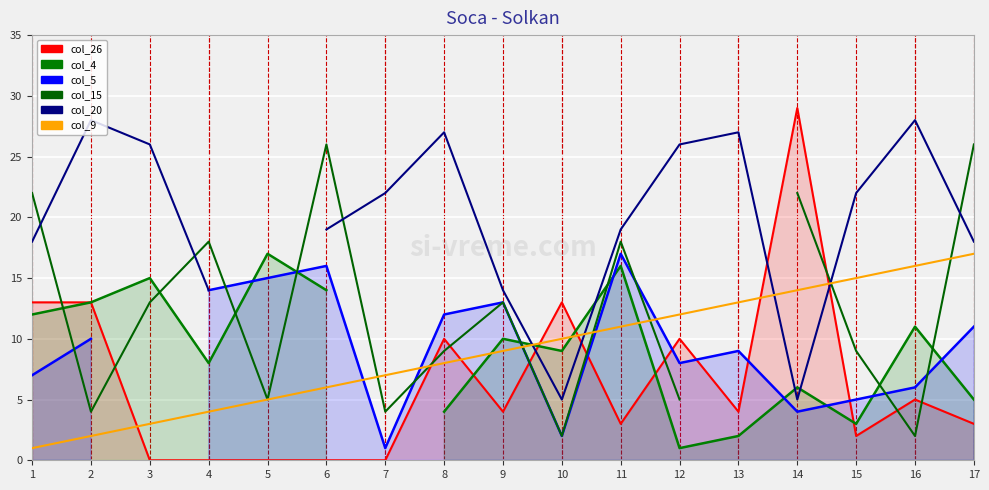

Count the number of categories in the chart.

17